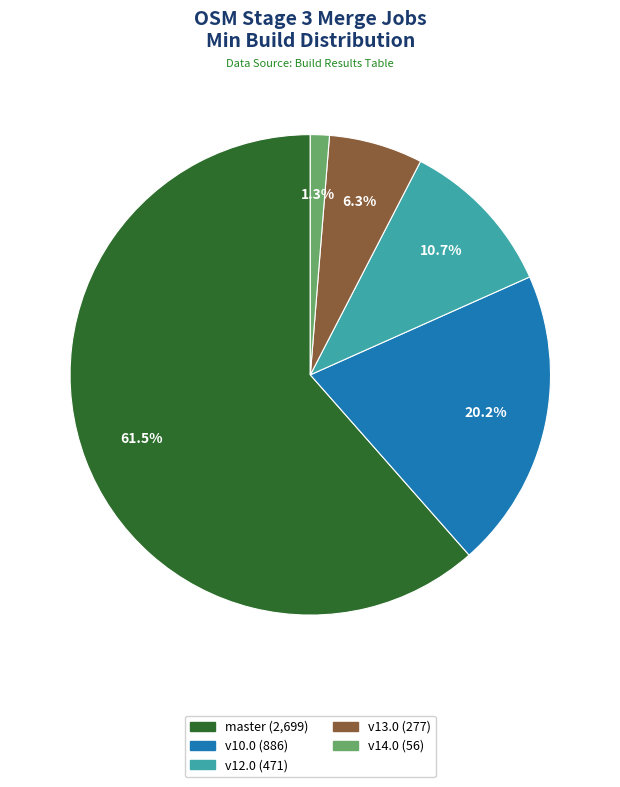

Is there any slice that represents more than half of the pie?

Yes